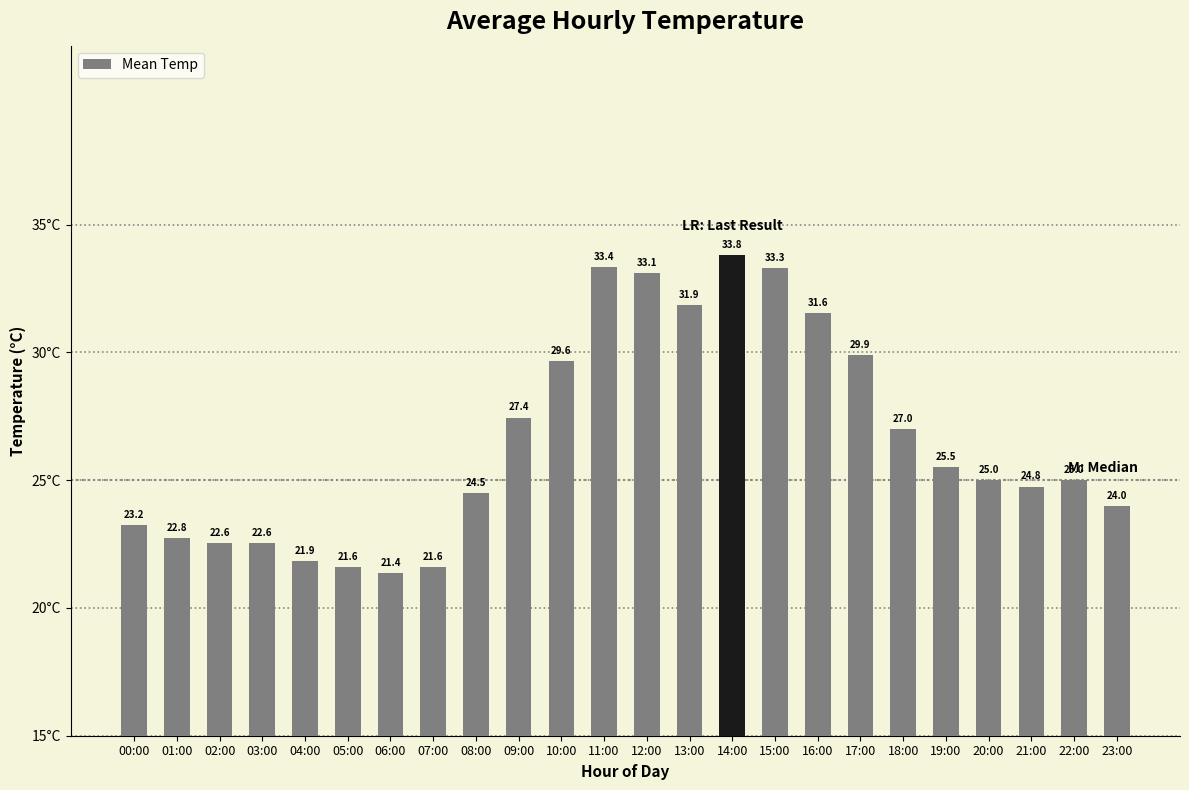

What is the difference between the values at 02:00 and 04:00?

0.7